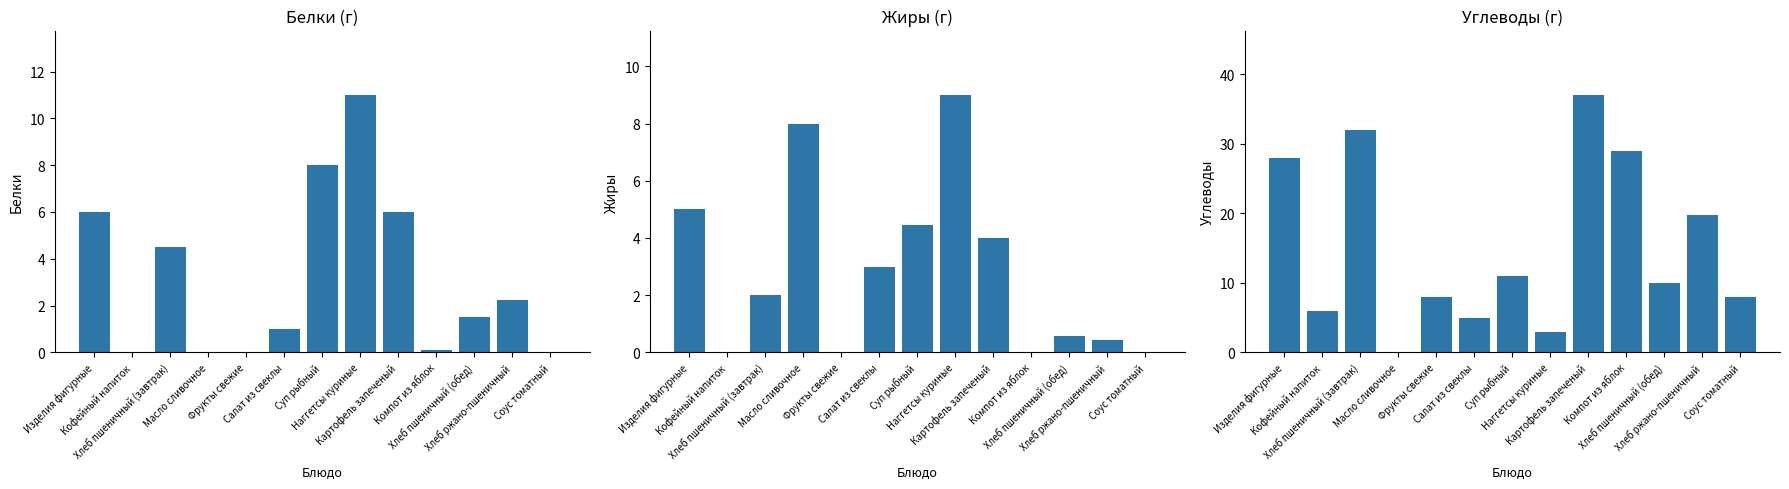

How many bars are there in total?

39